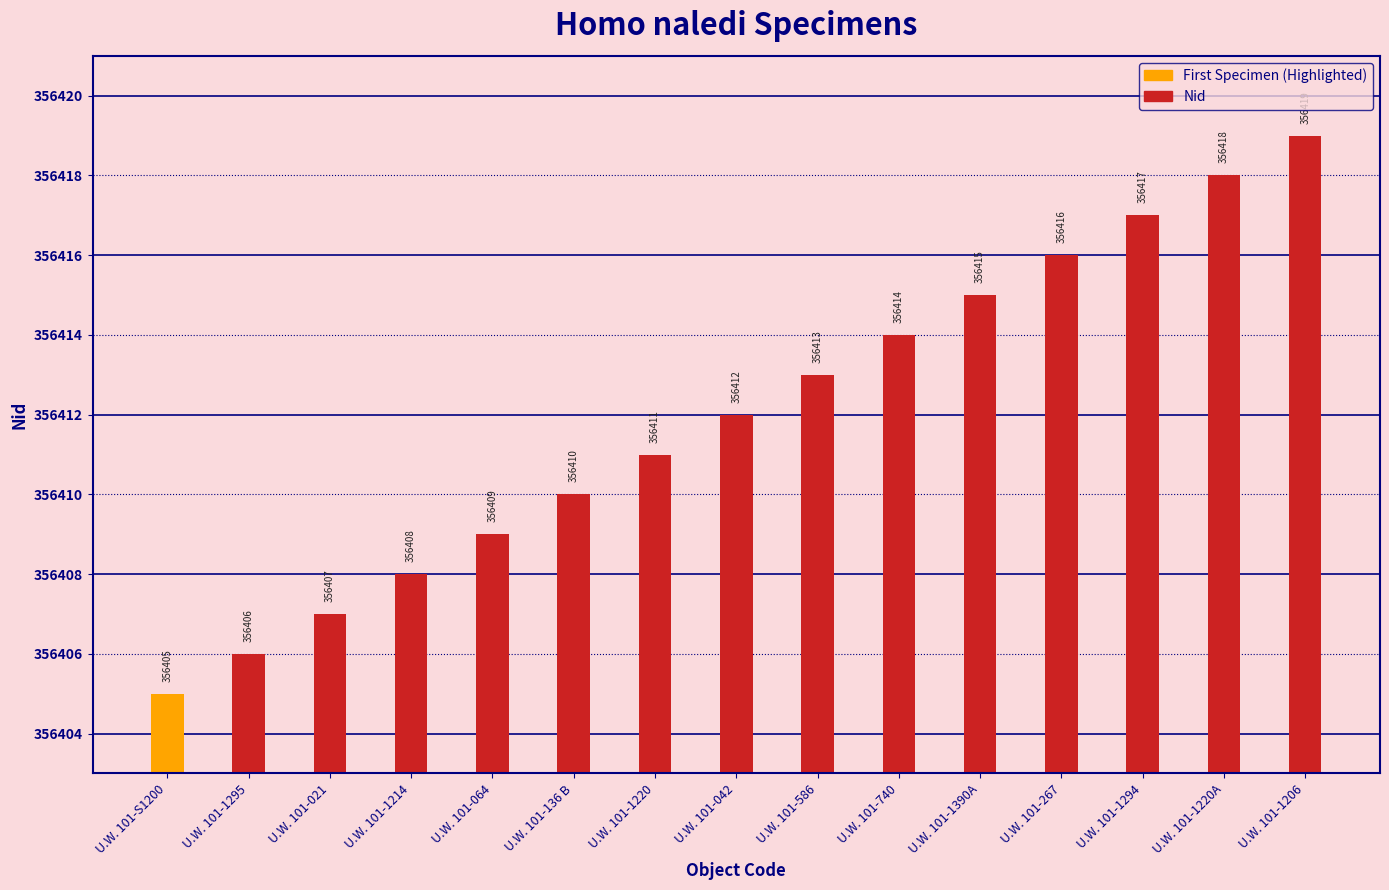

Which category has the highest value across all series?

U.W. 101-1206